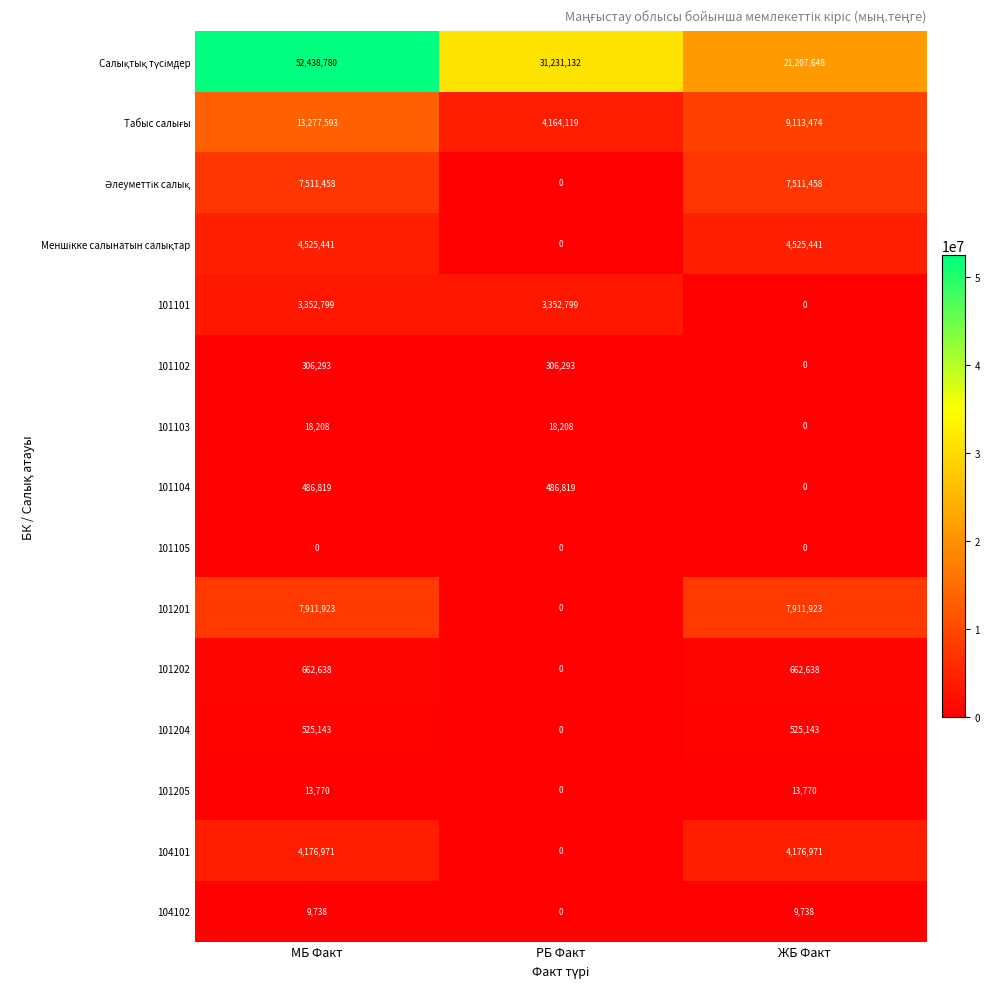

At how many categories does at least one series exceed 38056357?

1